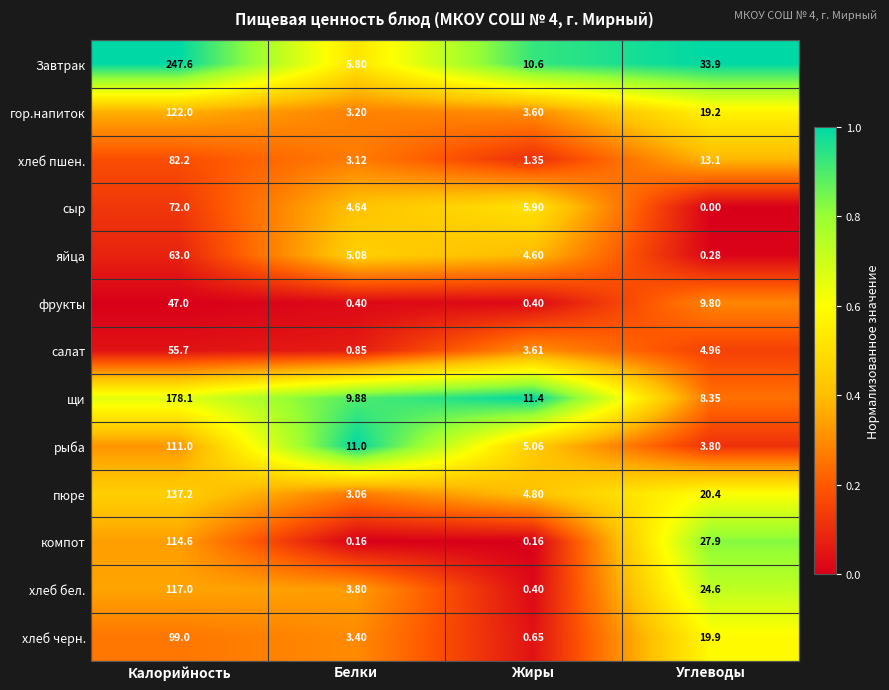

Rank the series by their maximum value, from lowest to highest.

фрукты, салат, яйца, сыр, хлеб пшен., хлеб черн., рыба, компот, хлеб бел., гор.напиток, пюре, щи, Завтрак